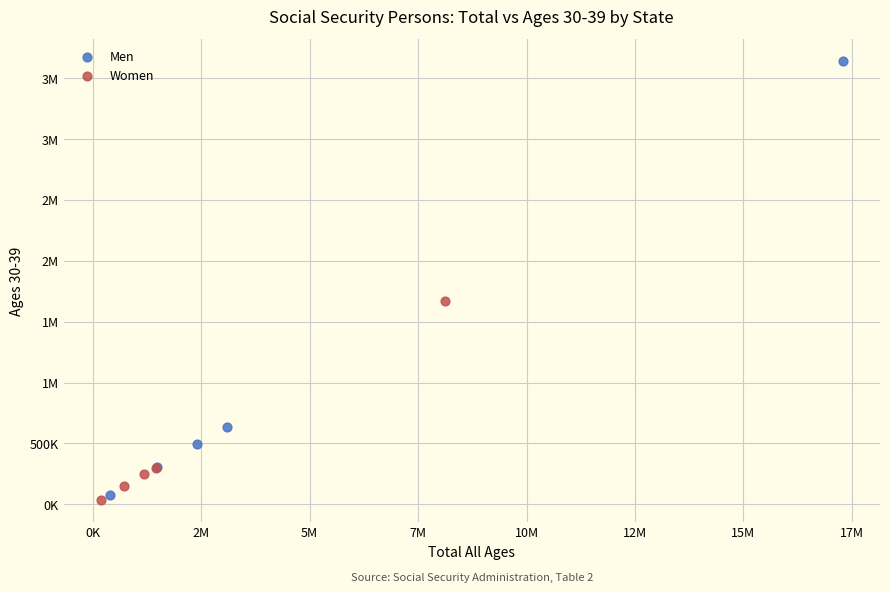

What are all the series names shown in the legend?

Men, Women